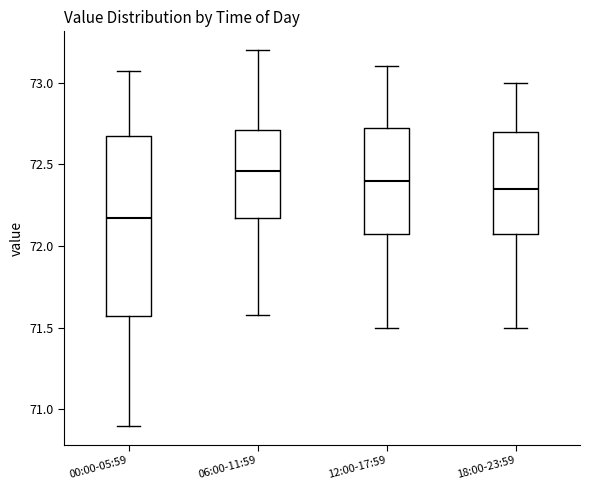

Which box's median line is the lowest?

00:00-05:59